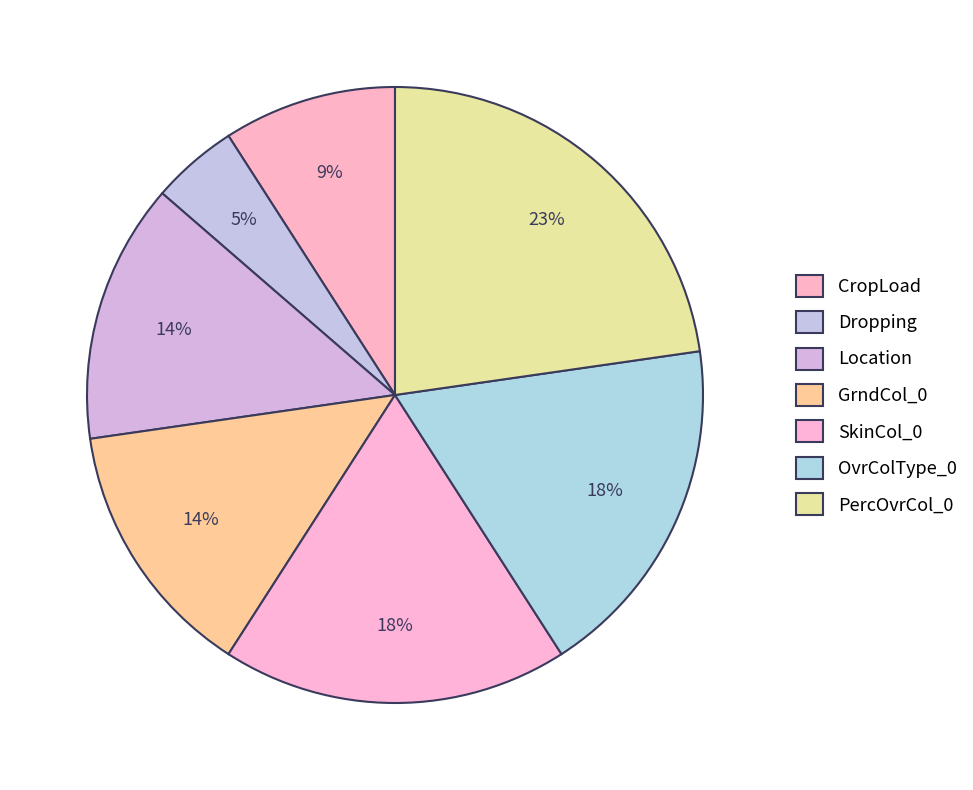

How many segments does this pie chart have?

7